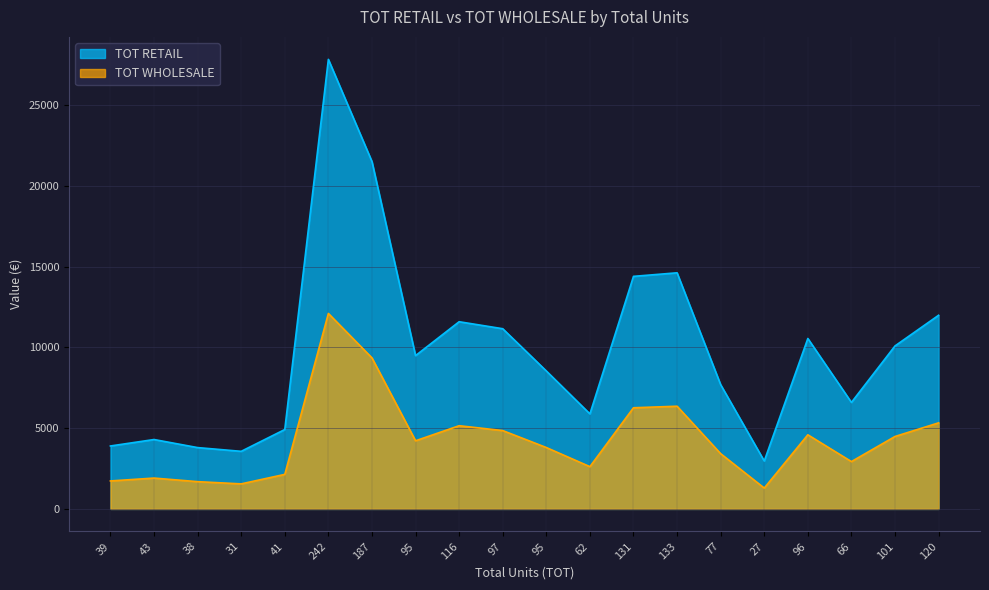

At which category is the sum across all series the highest?

242